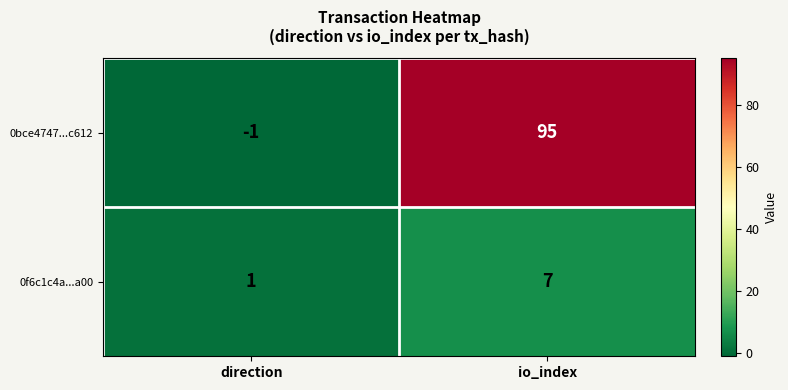

What is the difference between the highest and lowest values at direction?

2